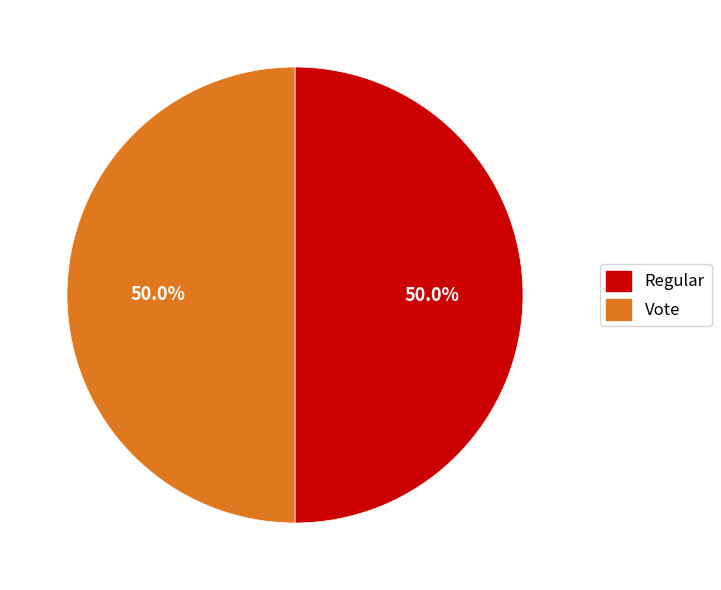

To the nearest percent, what portion does Vote represent?

50%